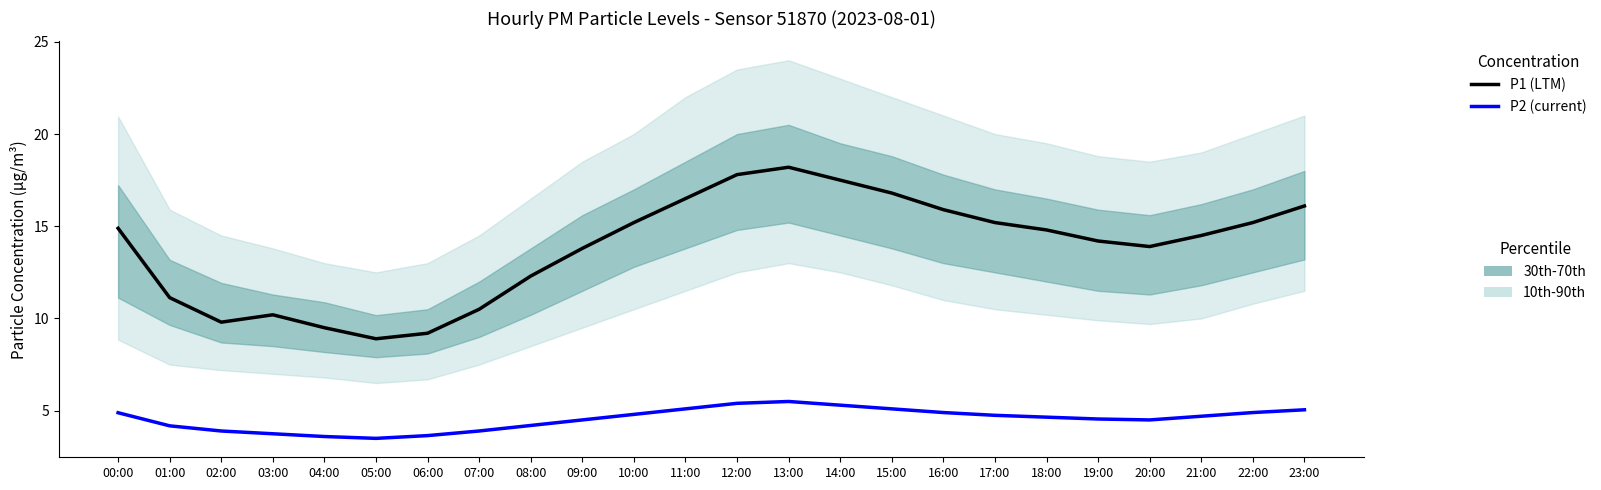

What is the difference between the second highest and minimum values in the P1 (LTM) series?

8.9